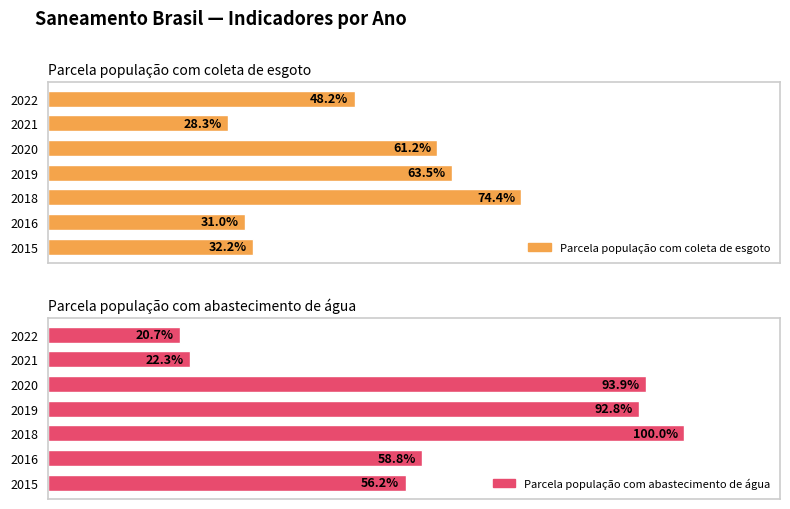

What is the sum of the Parcela população com abastecimento de água values at 2020 and 2019?

1.9